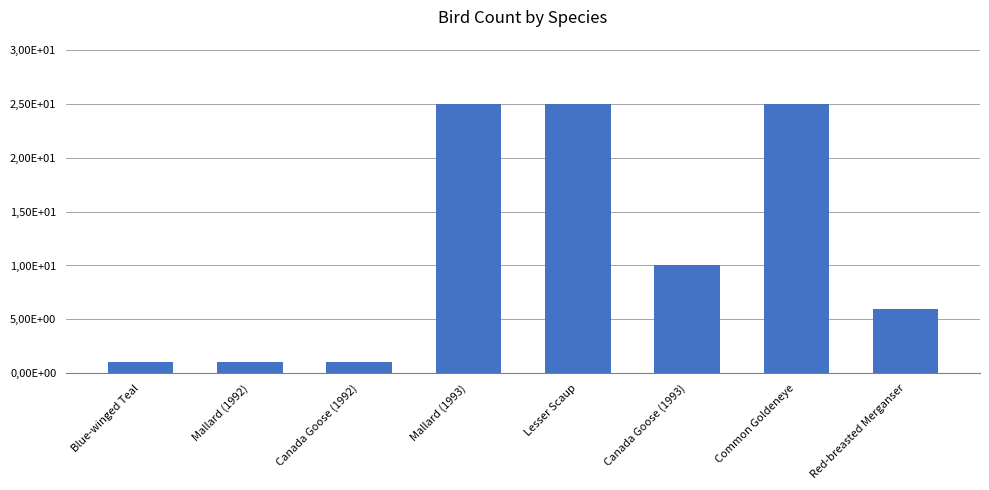

The chart shows a value of 25 at Mallard (1993). True or false?

True